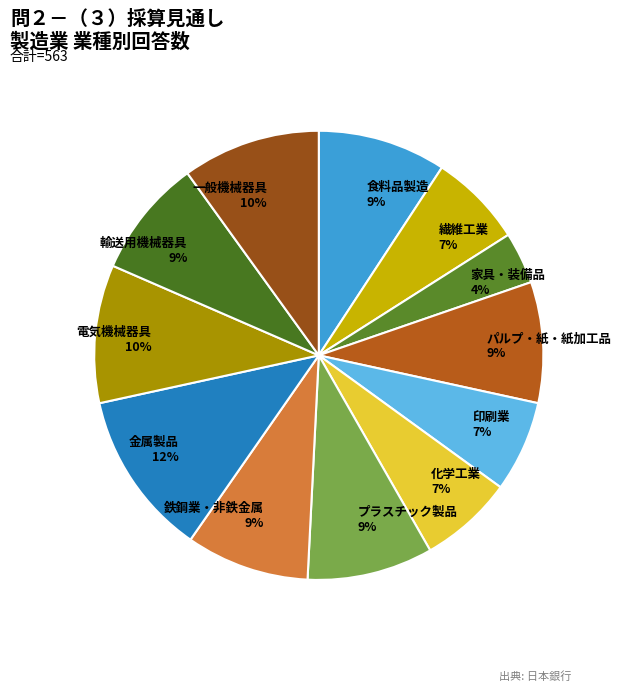

Is there any slice that represents more than half of the pie?

No